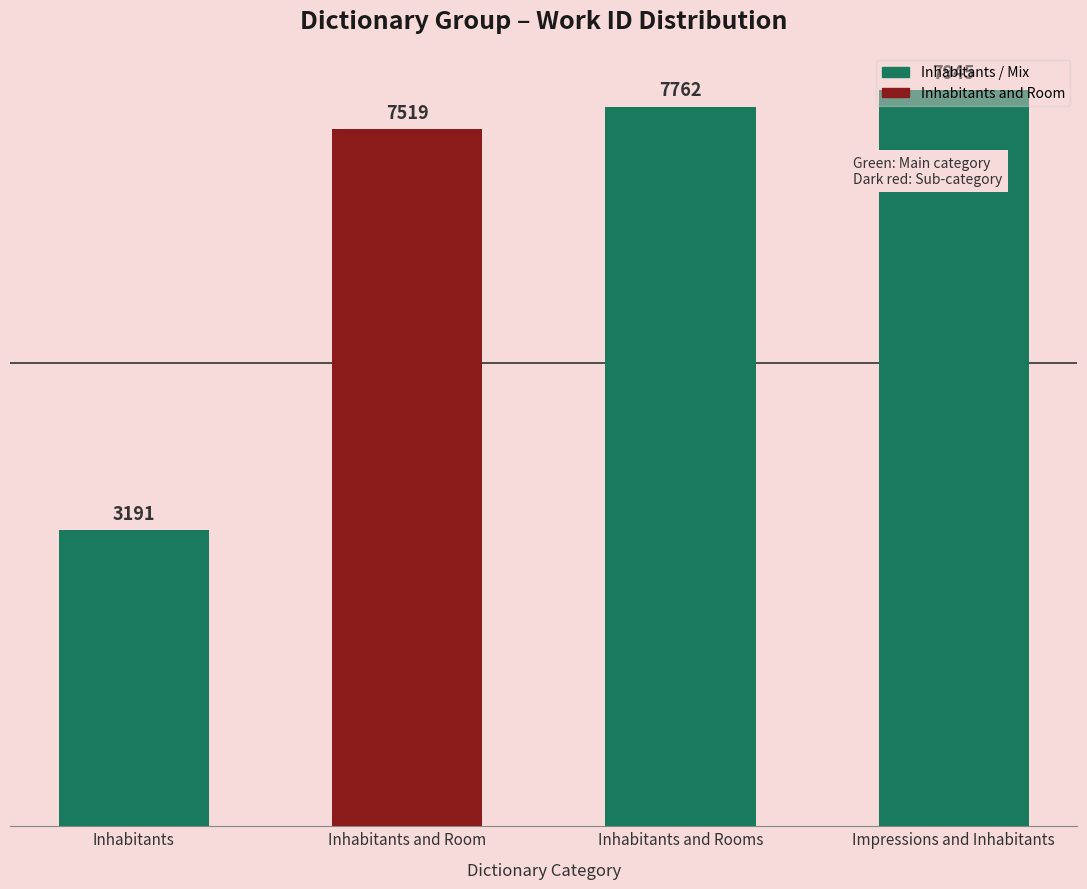

What is the difference between the maximum and minimum values?

4754